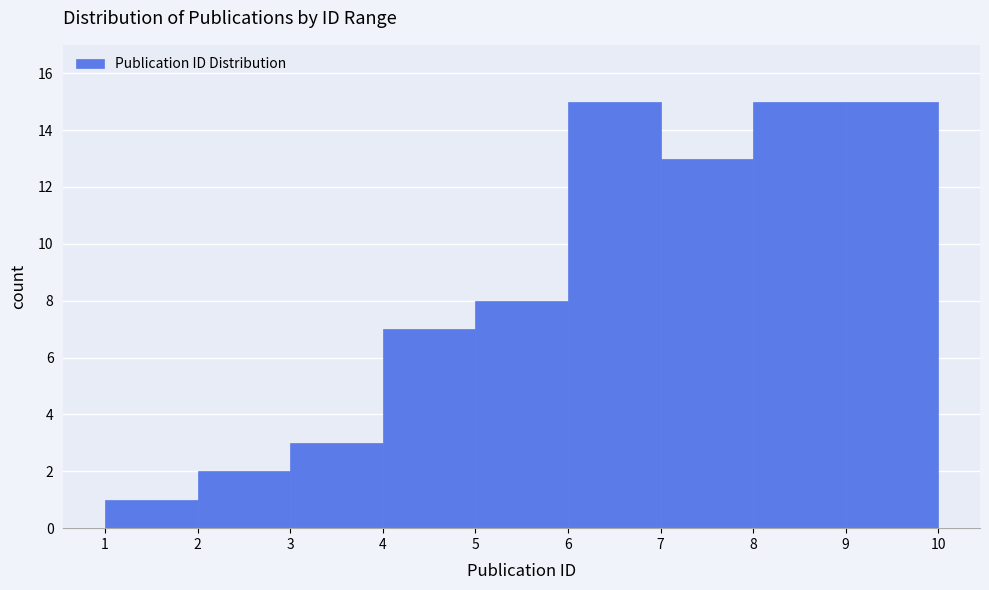

Reading left to right, list every bar in this chart as the range it spans on the x-axis followed by its height. The values are not printed on the chart, so give them approximately, as read against the axis.

1 to 2: 1
2 to 3: 2
3 to 4: 3
4 to 5: 7
5 to 6: 8
6 to 7: 15
7 to 8: 13
8 to 9: 15
9 to 10: 15